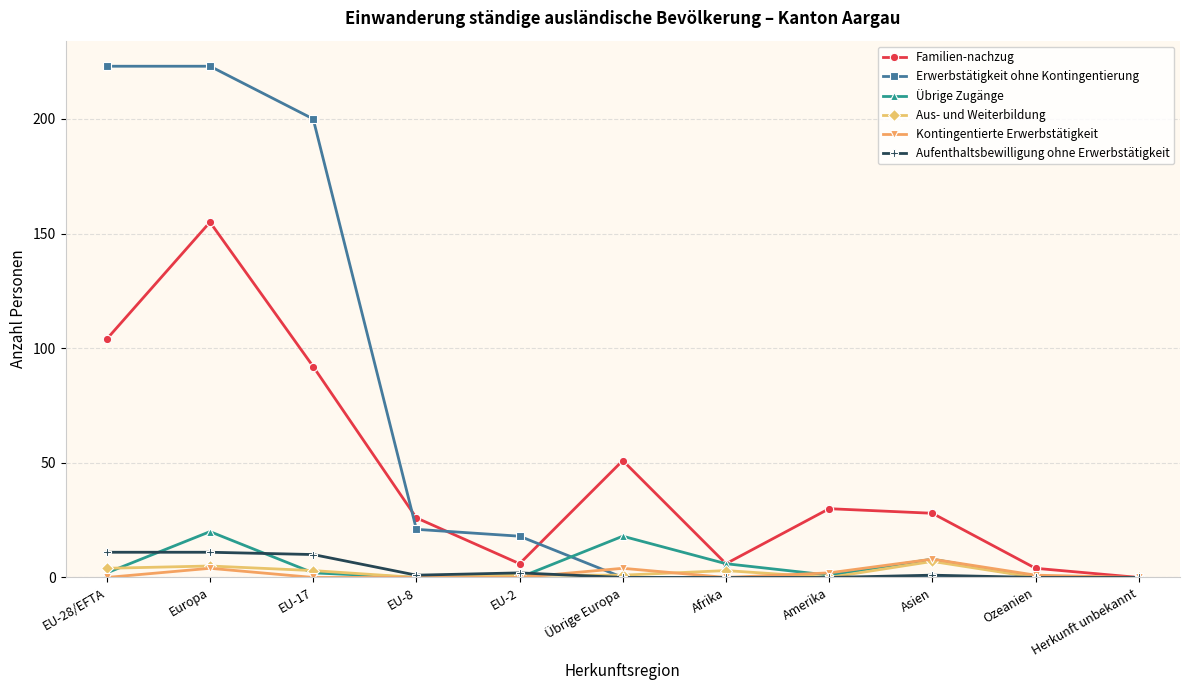

What is the sum of the Aufenthaltsbewilligung ohne Erwerbstätigkeit values at EU-17 and Übrige Europa?

10